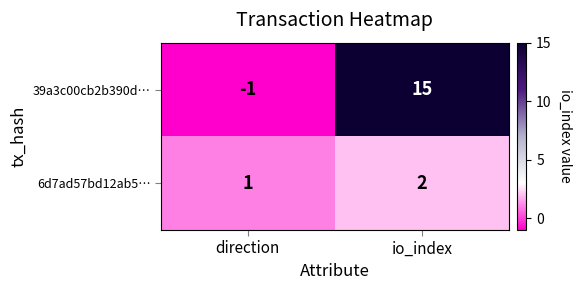

Which series has the widest spread of values?

39a3c00cb2b390d…